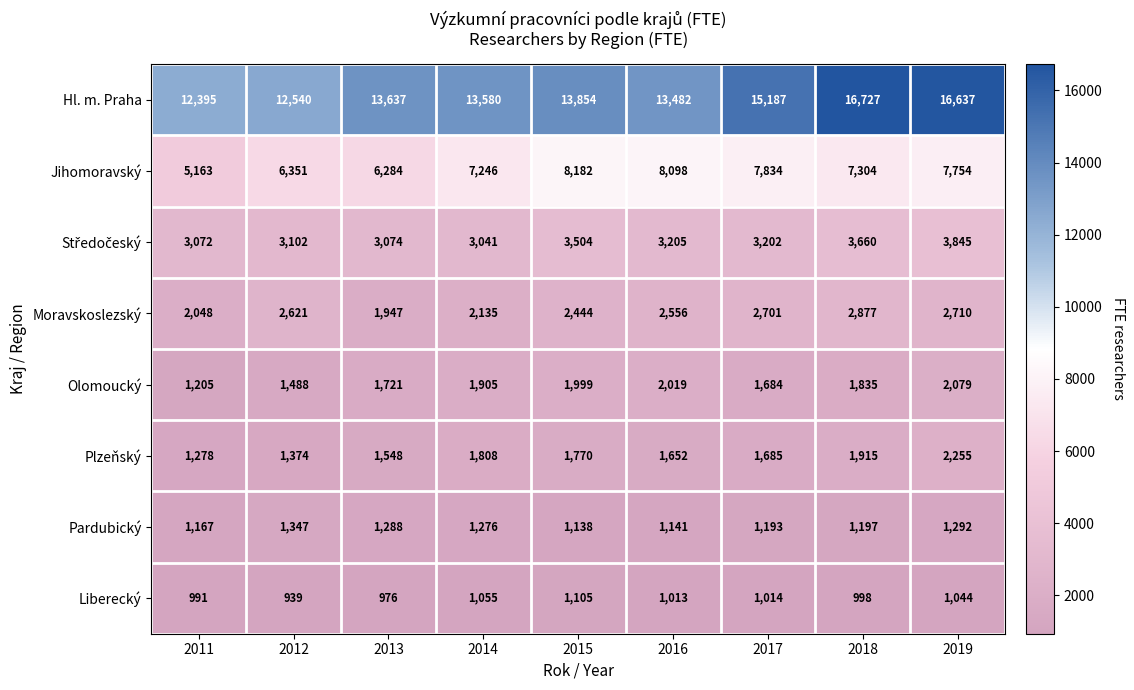

What value does the Pardubický series have at 2015, to the nearest 10?

1140